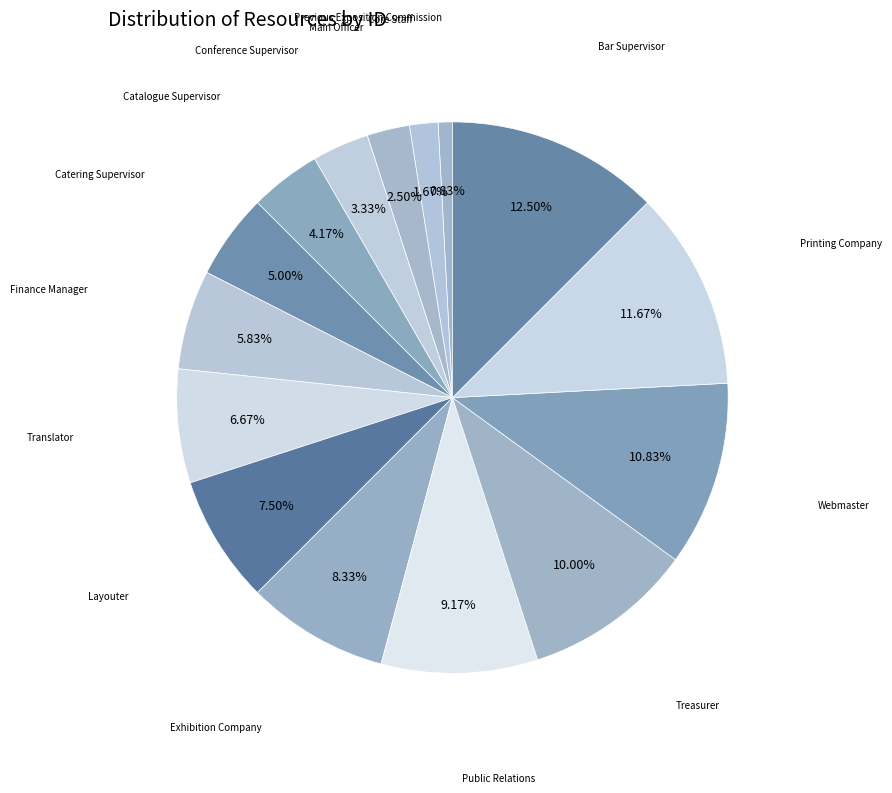

Rank the categories by value from highest to lowest.

Bar Supervisor, Printing Company, Webmaster, Treasurer, Public Relations, Exhibition Company, Layouter, Translator, Finance Manager, Catering Supervisor, Catalogue Supervisor, Conference Supervisor, Main Officer, Core Staff, Previous Exposition Commission